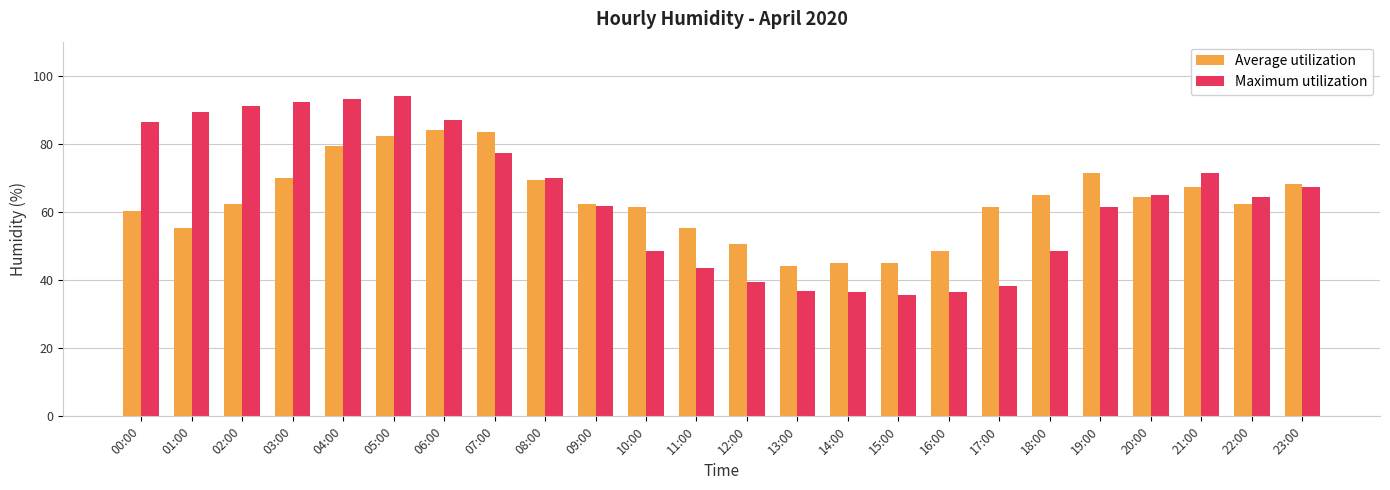

Rank the series by their maximum value, from highest to lowest.

Maximum utilization, Average utilization